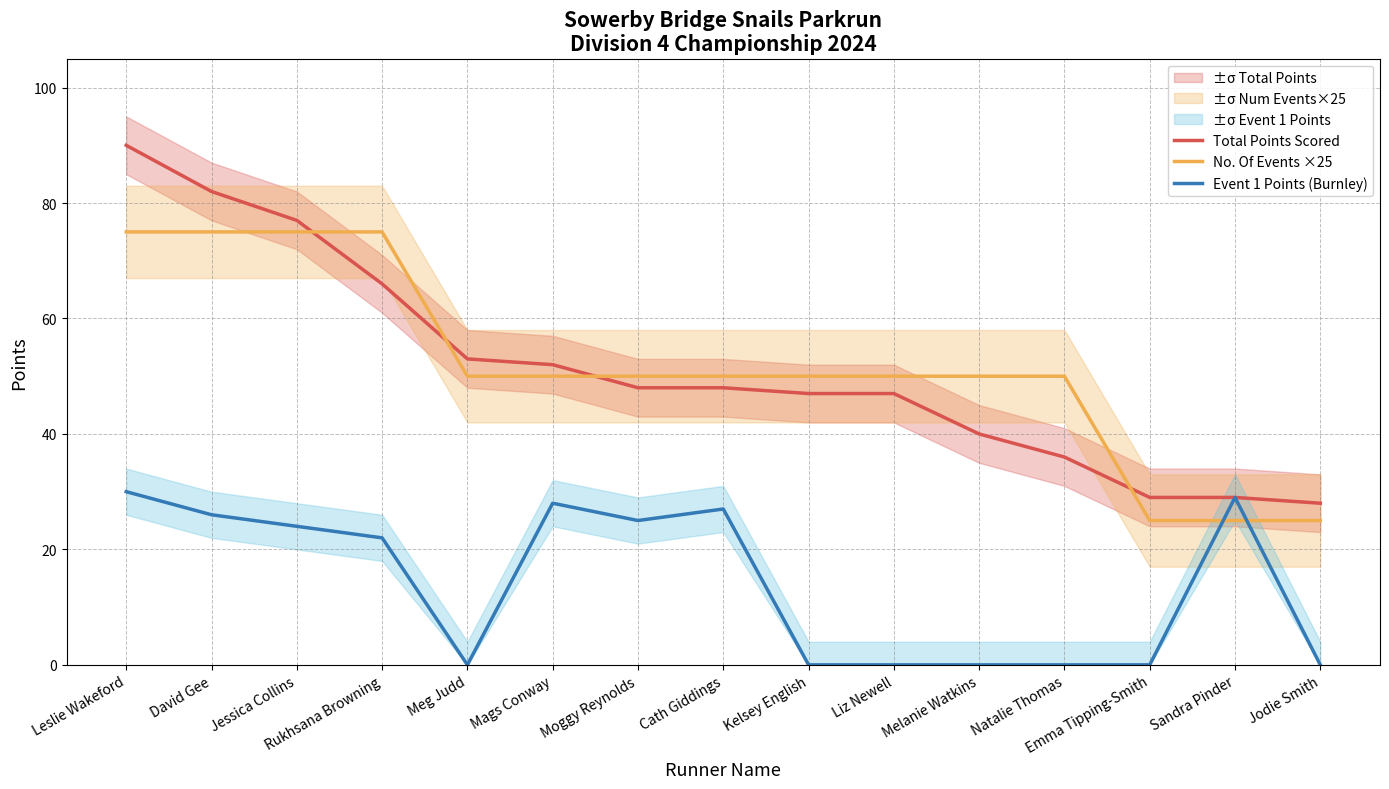

What is the highest value of the Event 1 Points (Burnley) series?

30